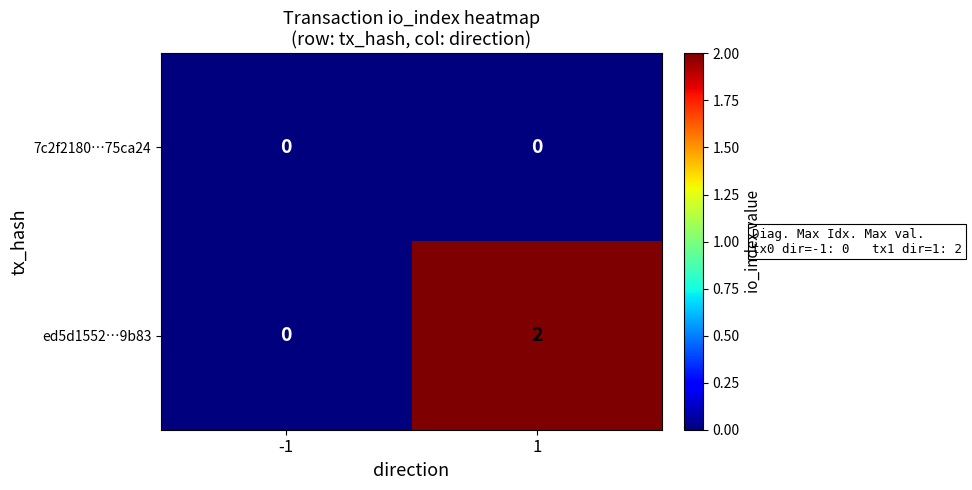

Count the number of data series in this chart.

2